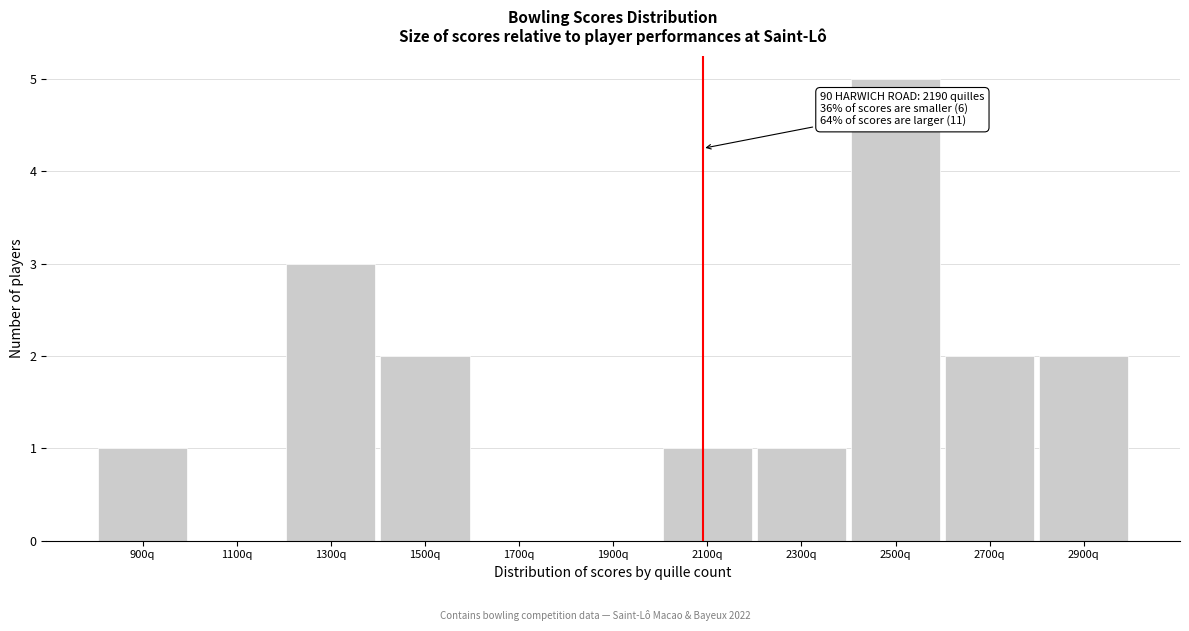

Reading left to right, extract all data points from this chart.

900q=1	1100q=0	1300q=3	1500q=2	1700q=0	1900q=0	2100q=1	2300q=1	2500q=5	2700q=2	2900q=2